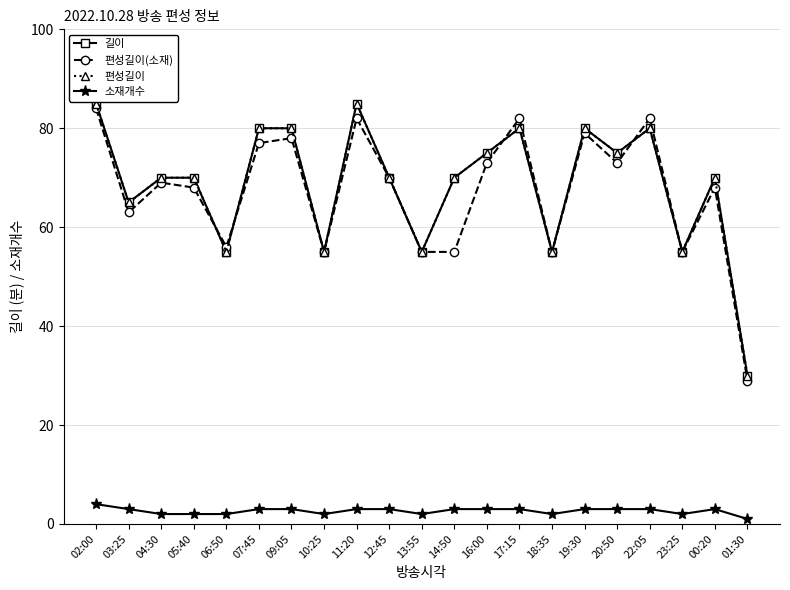

Is this an area chart (filled region under the line)?

No